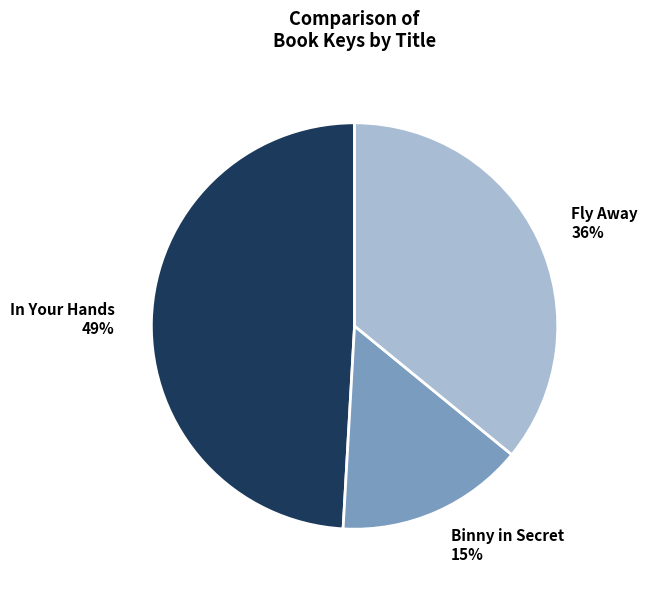

To the nearest percent, what percentage of the pie is Fly Away?

36%